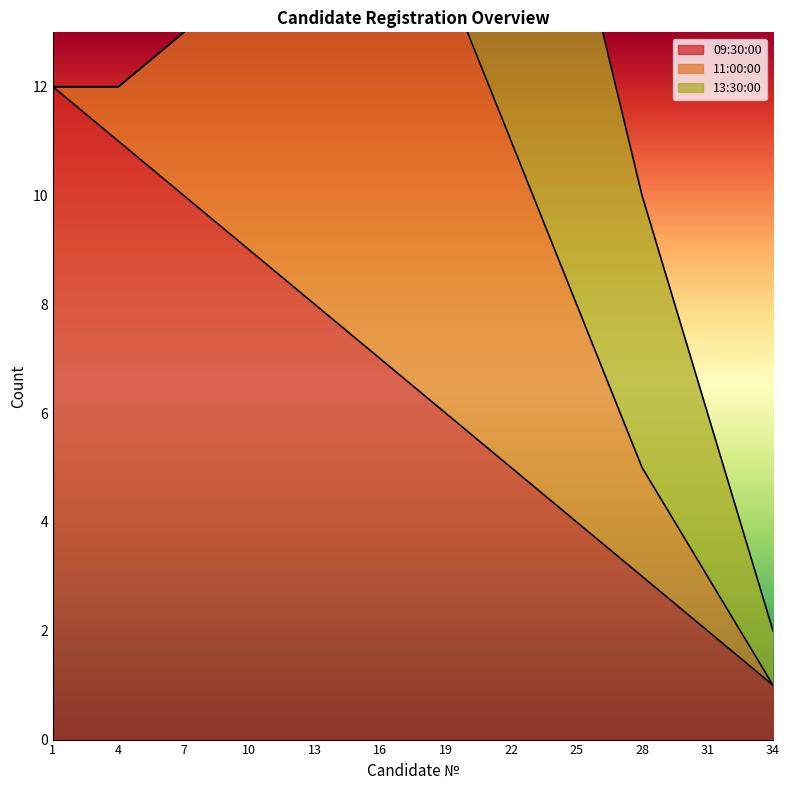

At which label is 13:30:00 closest to 4?

16